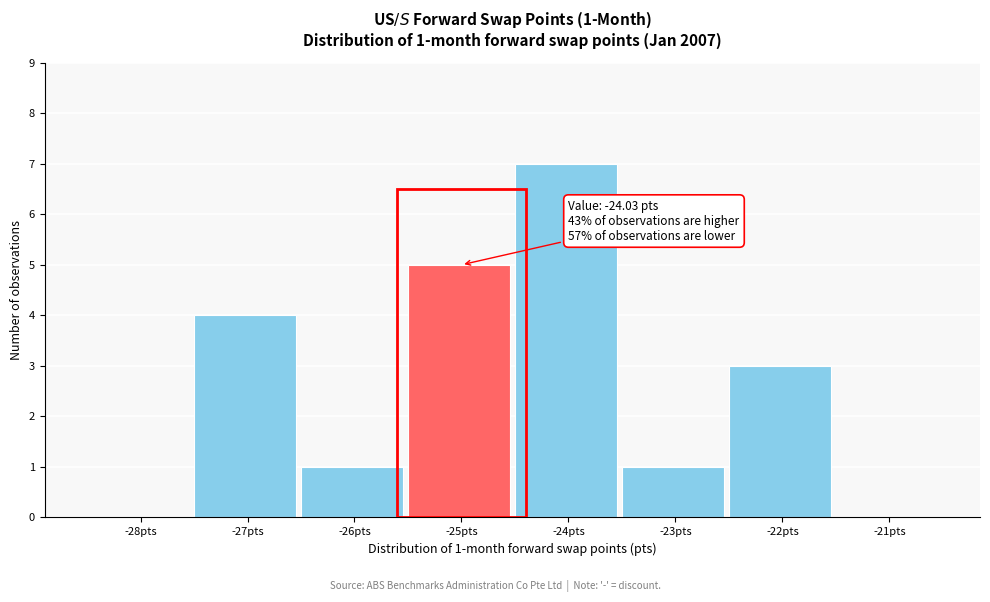

Reading right to left, list all the values displayed in this chart.

-21pts=0	-22pts=3	-23pts=1	-24pts=7	-25pts=5	-26pts=1	-27pts=4	-28pts=0